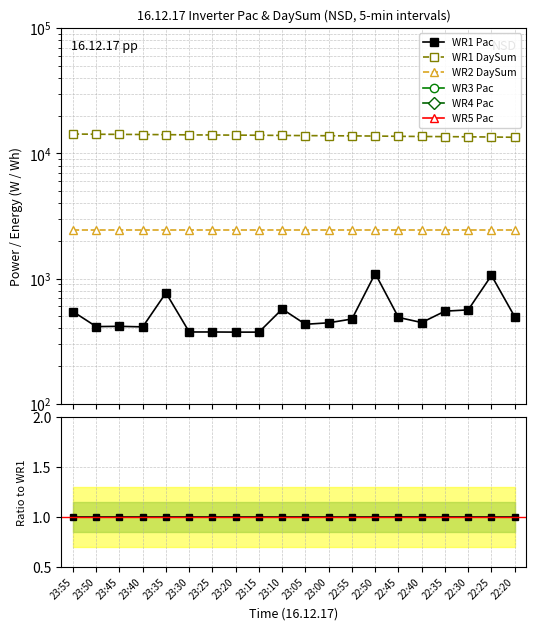

True or false: WR1 DaySum has more than 1 interior local peaks.

False